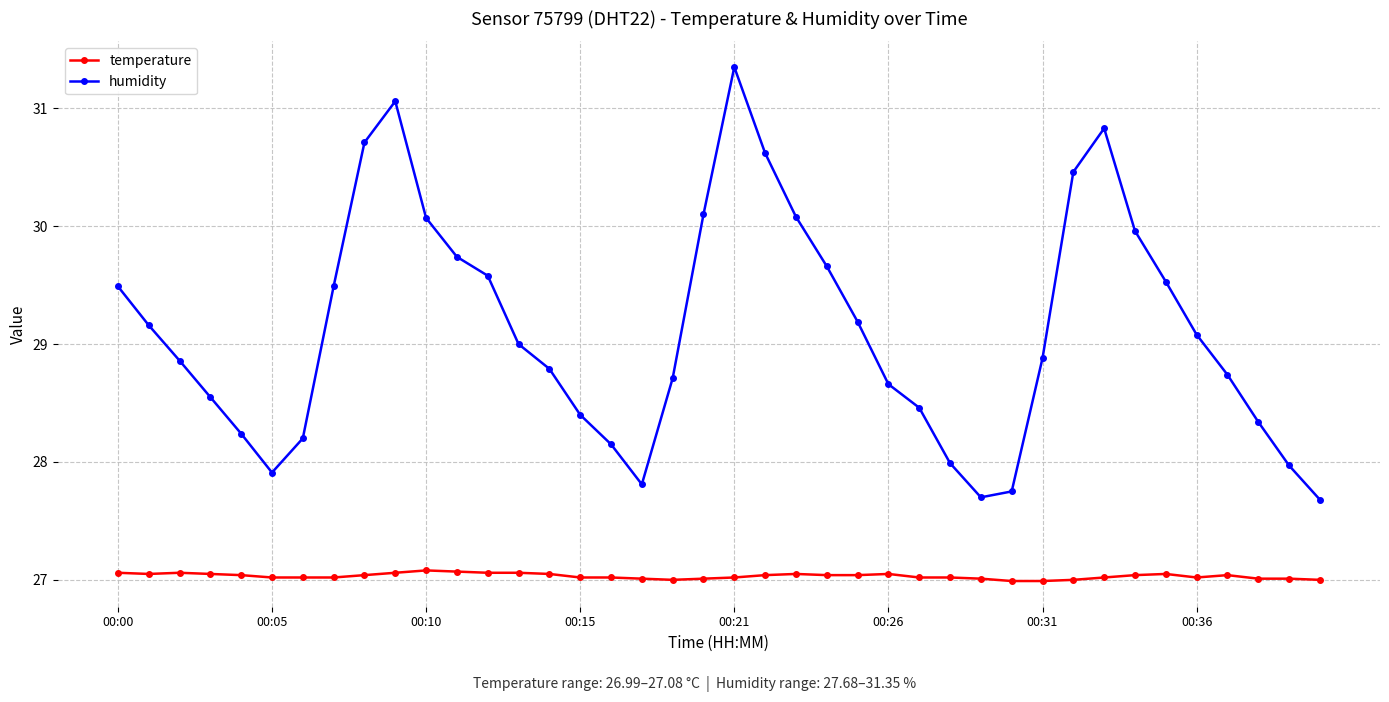

What is the sum of all temperature values?

1081.3